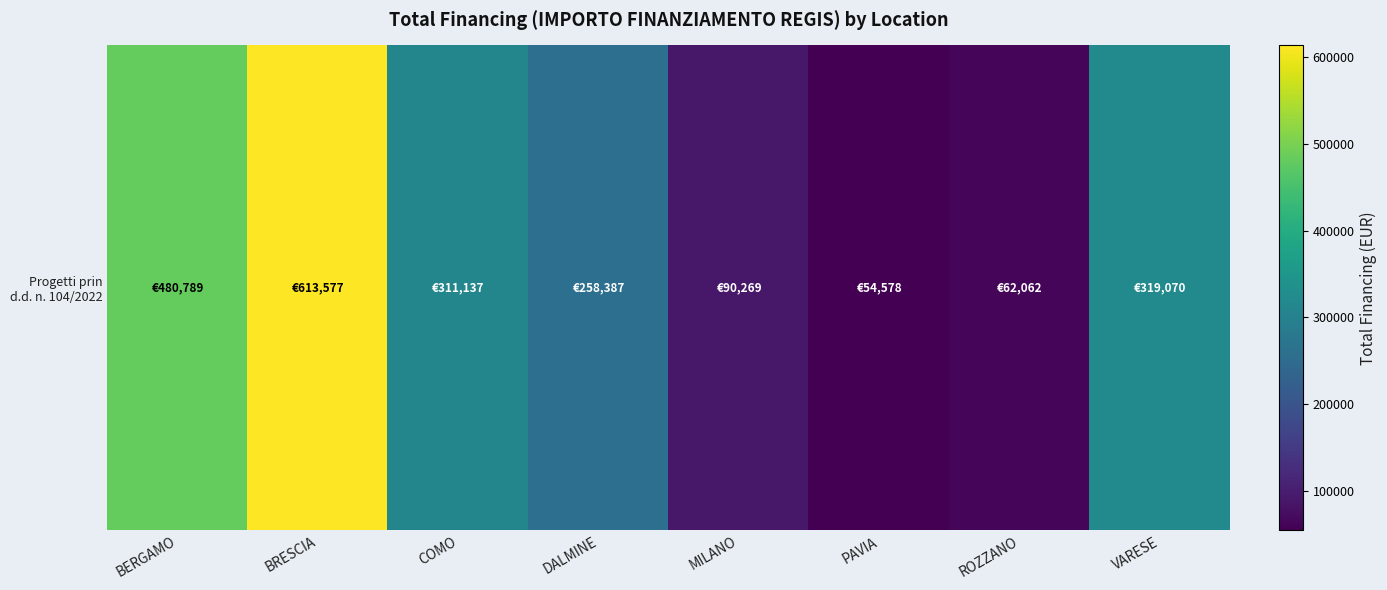

The value at PAVIA is 22774.4. True or false?

False